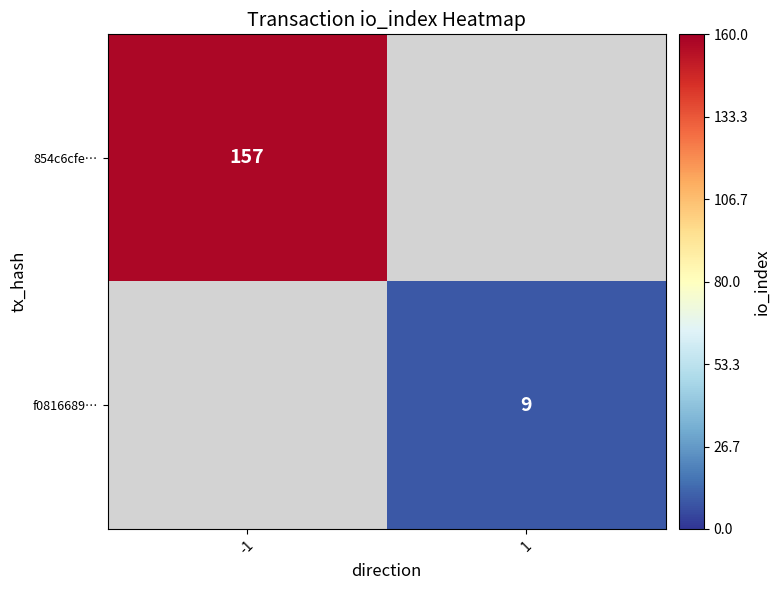

The 854c6cfe… series shows 157 at -1. True or false?

True